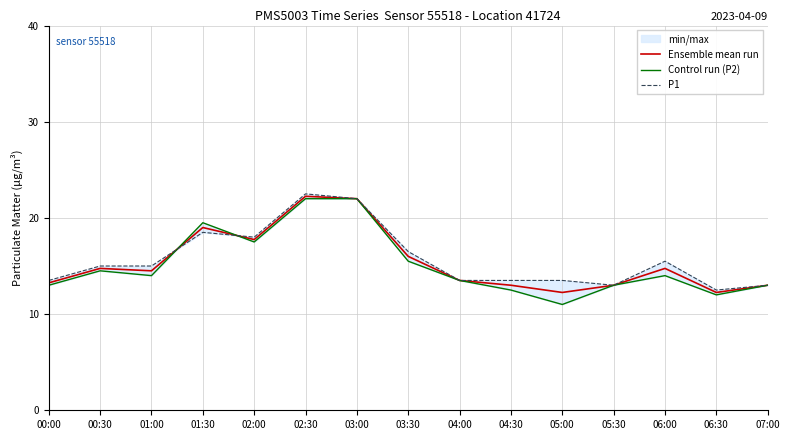

Which series has the widest spread of values?

Control run (P2)